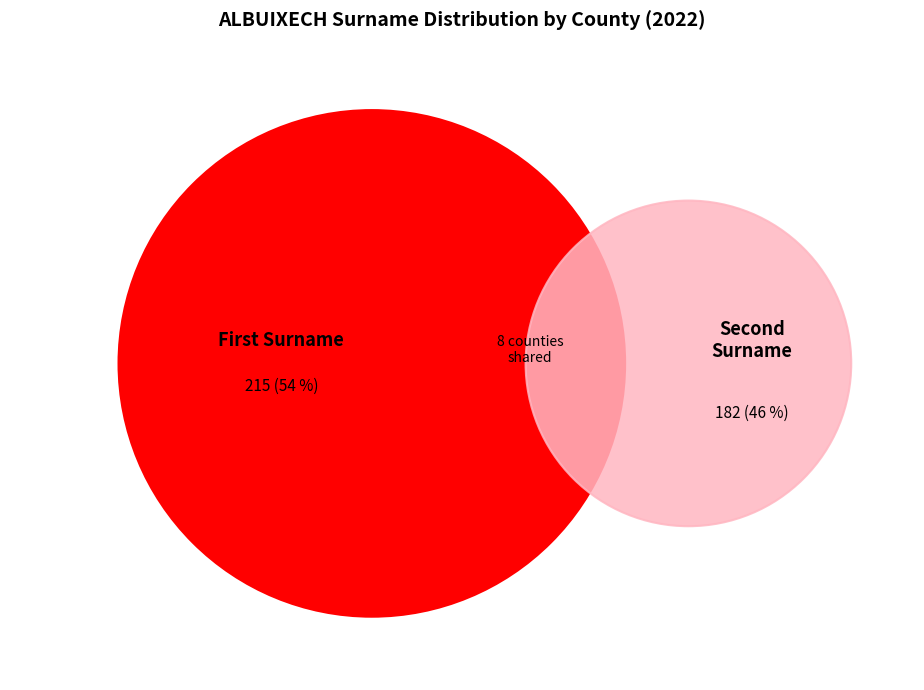

Does Baix Llobregat account for over 50% of the chart?

No